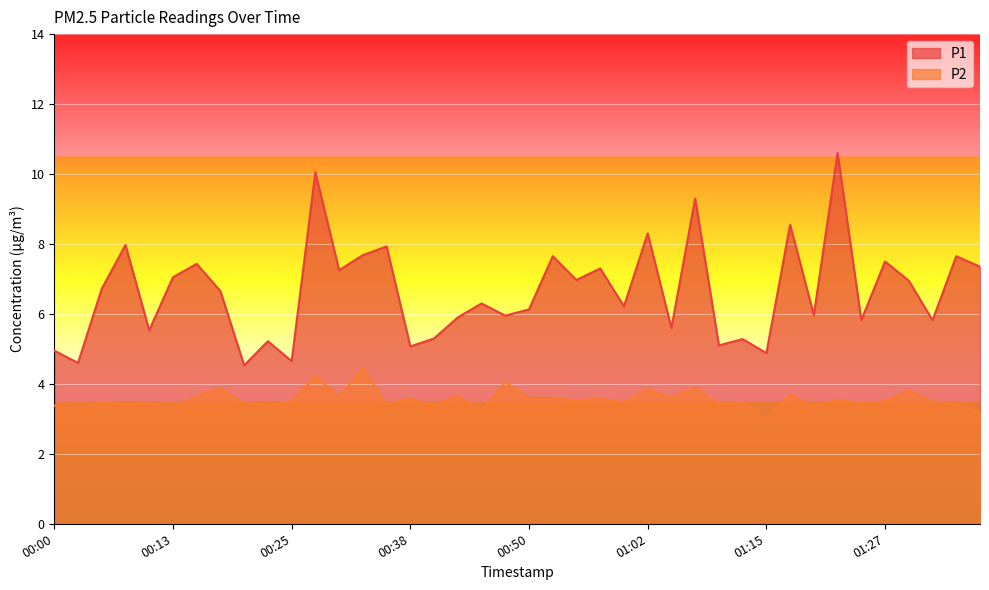

Reading left to right, what are all the values shown in this chart?

P1: 00:00=5.0	00:03=4.6	00:05=6.7	00:08=8.0	00:10=5.5	00:13=7.0	00:15=7.4	00:18=6.7	00:20=4.5	00:23=5.2	00:25=4.7	00:28=10.1	00:30=7.2	00:32=7.7	00:35=7.9	00:38=5.1	00:40=5.3	00:42=5.9	00:45=6.3	00:47=6.0	00:50=6.1	00:52=7.7	00:55=7.0	00:57=7.3	01:00=6.2	01:02=8.3	01:05=5.6	01:07=9.3	01:10=5.1	01:12=5.3	01:15=4.9	01:17=8.6	01:20=6.0	01:22=10.6	01:25=5.8	01:27=7.5	01:30=7.0	01:32=5.8	01:35=7.7	01:37=7.3
P2: 00:00=3.4	00:03=3.3	00:05=3.5	00:08=3.4	00:10=3.5	00:13=3.3	00:15=3.6	00:18=3.9	00:20=3.5	00:23=3.4	00:25=3.5	00:28=4.2	00:30=3.6	00:32=4.5	00:35=3.4	00:38=3.6	00:40=3.4	00:42=3.7	00:45=3.2	00:47=4.0	00:50=3.6	00:52=3.6	00:55=3.5	00:57=3.6	01:00=3.5	01:02=3.9	01:05=3.6	01:07=3.9	01:10=3.4	01:12=3.5	01:15=3.0	01:17=3.7	01:20=3.4	01:22=3.5	01:25=3.5	01:27=3.5	01:30=3.8	01:32=3.5	01:35=3.4	01:37=3.2